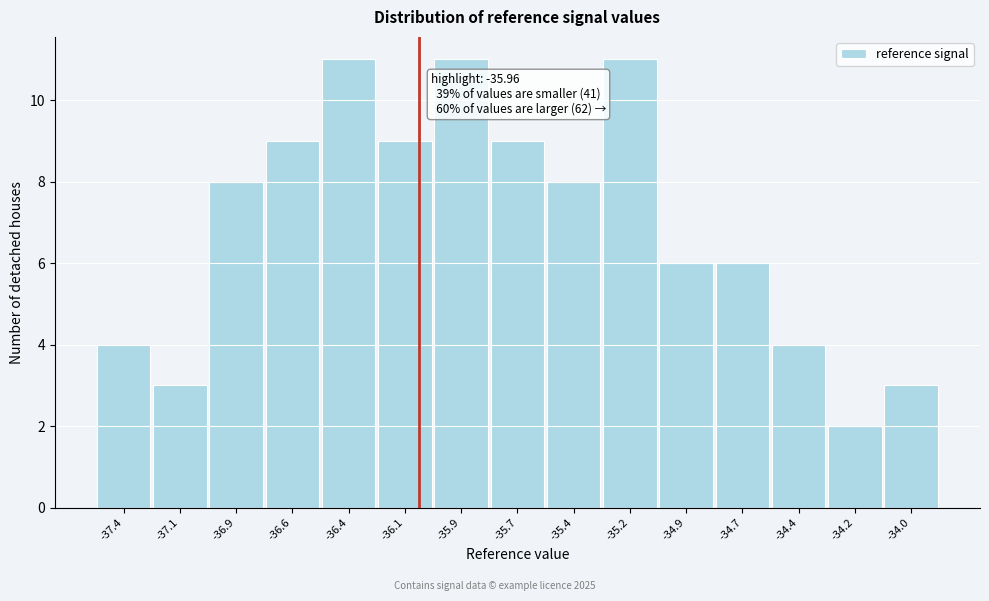

Reading right to left, transcribe all the data shown in this chart.

-34.0=3	-34.2=2	-34.4=4	-34.7=6	-34.9=6	-35.2=11	-35.4=8	-35.7=9	-35.9=11	-36.1=9	-36.4=11	-36.6=9	-36.9=8	-37.1=3	-37.4=4